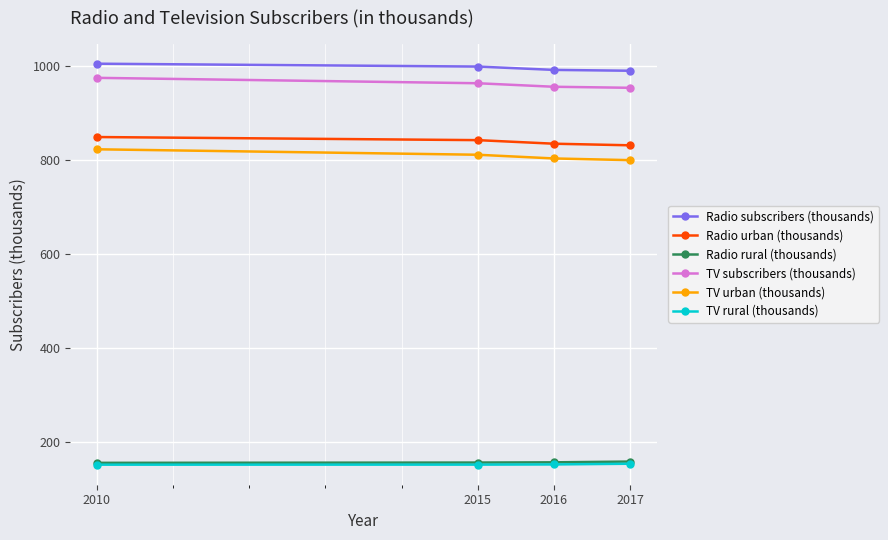

What is the total value across all series at 2010?

3962.1